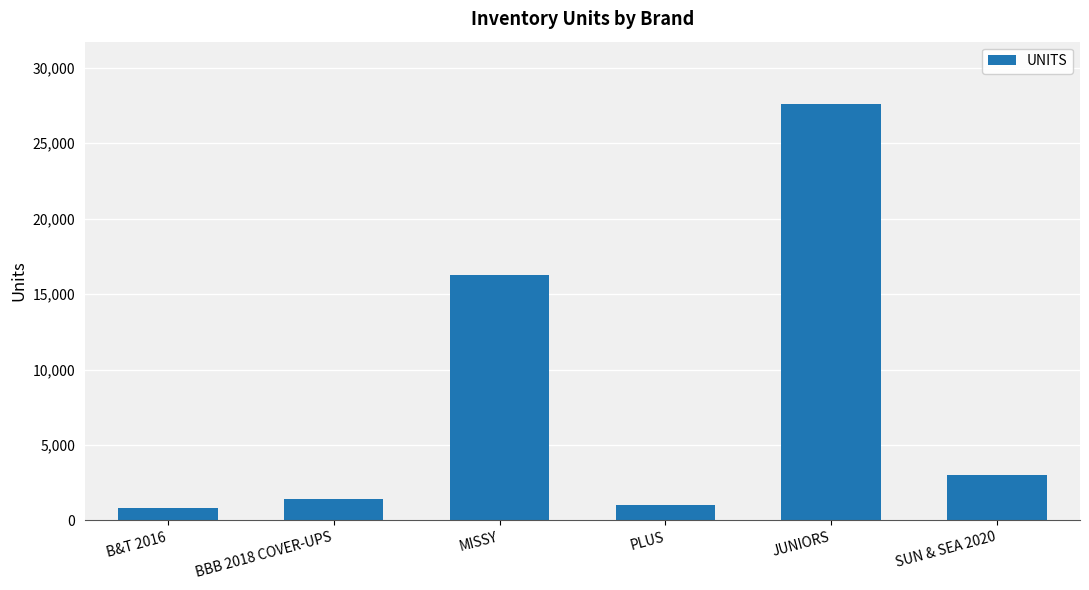

True or false: the data shows 4318 at SUN & SEA 2020.

False